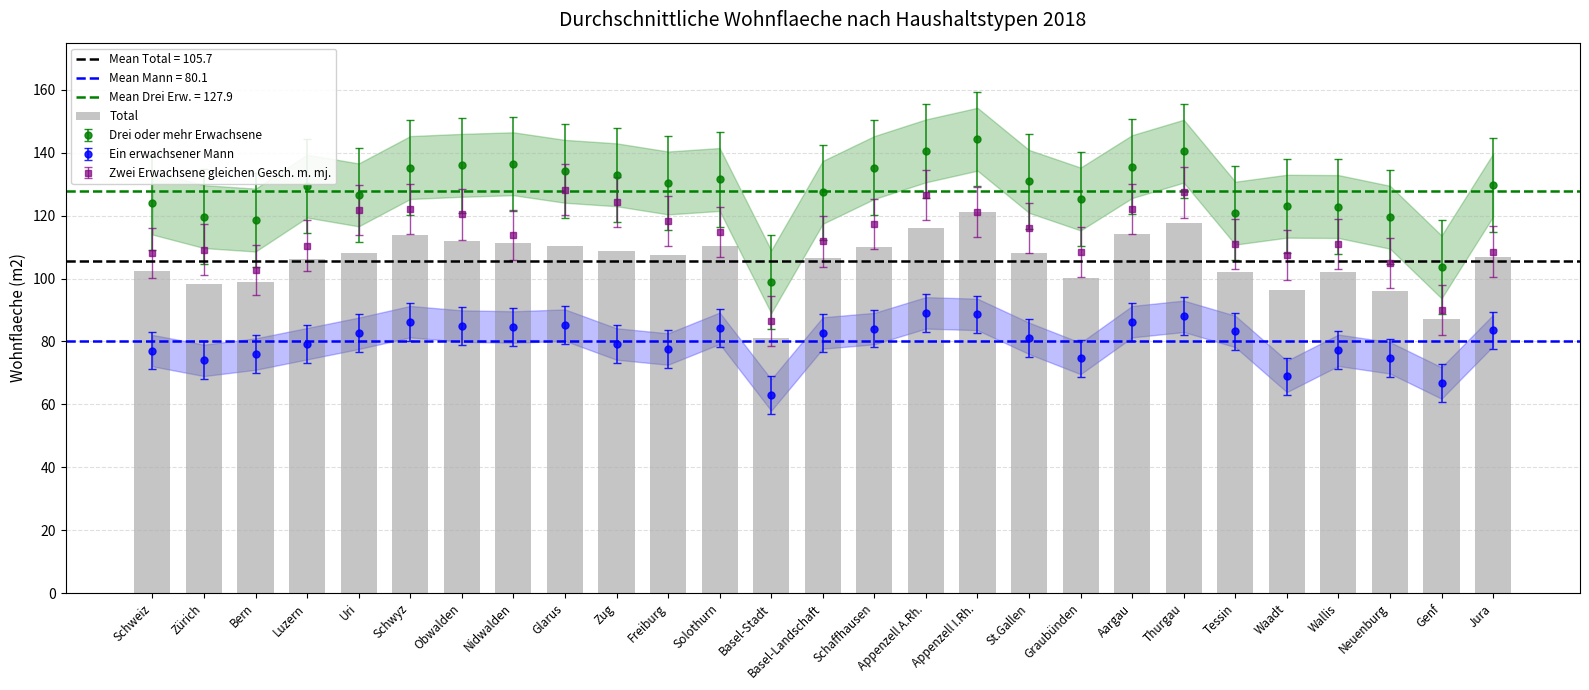

The value at Freiburg is 60.6. True or false?

False